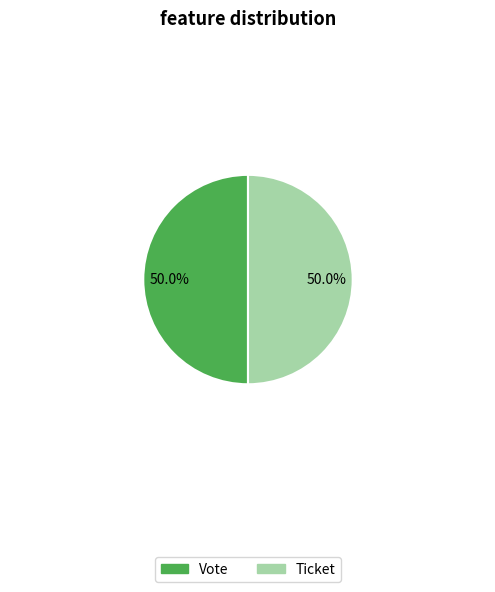

The Ticket slice represents 15% of the pie. True or false?

False